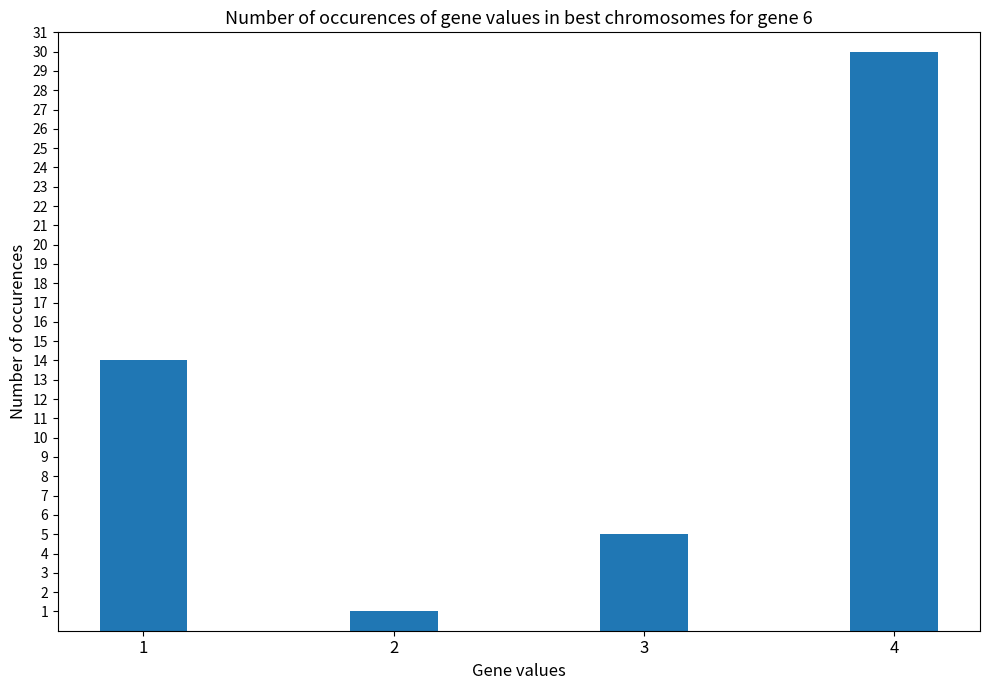

At which category does the chart reach its peak across all series?

4